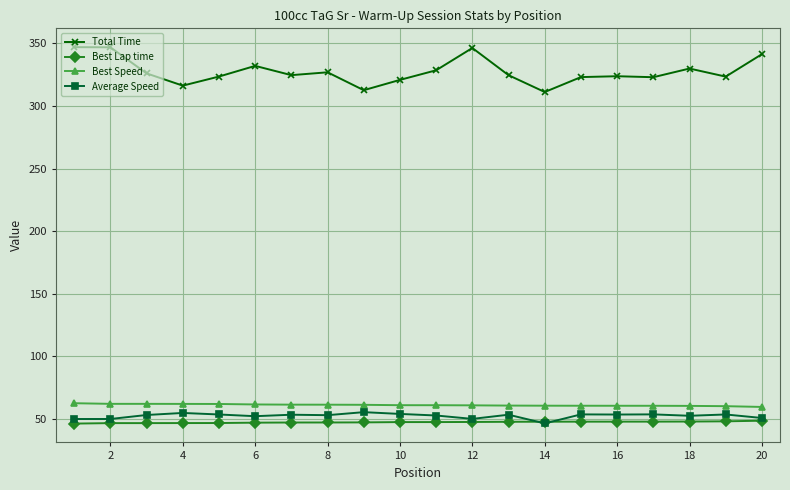

At how many categories does at least one series exceed 202?

20